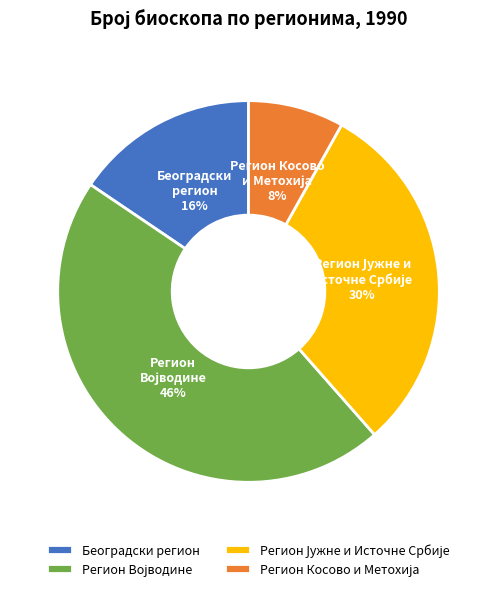

To the nearest percent, what is the difference between the largest and smallest slice percentages?

38%